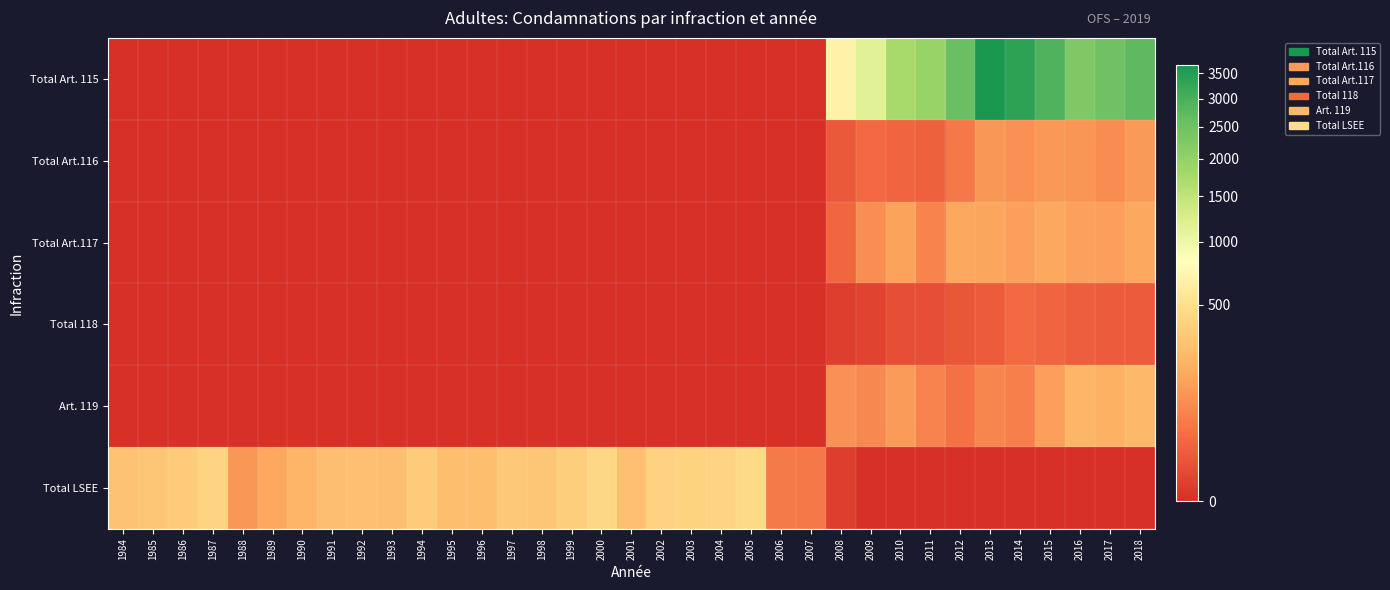

Reading right to left, transcribe all the data shown in this chart.

Total Art. 115: 2018=2726	2017=2484	2016=2268	2015=2912	2014=3349	2013=3659	2012=2563	2011=1931	2010=1742	2009=1142	2008=663	2007=0	2006=0	2005=0	2004=0	2003=0	2002=0	2001=0	2000=0	1999=0	1998=0	1997=0	1996=0	1995=0	1994=0	1993=0	1992=0	1991=0	1990=0	1989=0	1988=0	1987=0	1986=0	1985=0	1984=0
Total Art.116: 2018=121	2017=86	2016=108	2015=118	2014=98	2013=113	2012=49	2011=19	2010=23	2009=28	2008=13	2007=0	2006=0	2005=0	2004=0	2003=0	2002=0	2001=0	2000=0	1999=0	1998=0	1997=0	1996=0	1995=0	1994=0	1993=0	1992=0	1991=0	1990=0	1989=0	1988=0	1987=0	1986=0	1985=0	1984=0
Total Art.117: 2018=160	2017=137	2016=143	2015=160	2014=138	2013=157	2012=163	2011=70	2010=147	2009=91	2008=24	2007=0	2006=0	2005=0	2004=0	2003=0	2002=0	2001=0	2000=0	1999=0	1998=0	1997=0	1996=0	1995=0	1994=0	1993=0	1992=0	1991=0	1990=0	1989=0	1988=0	1987=0	1986=0	1985=0	1984=0
Total 118: 2018=15	2017=15	2016=18	2015=22	2014=29	2013=15	2012=11	2011=7	2010=7	2009=2	2008=1	2007=0	2006=0	2005=0	2004=0	2003=0	2002=0	2001=0	2000=0	1999=0	1998=0	1997=0	1996=0	1995=0	1994=0	1993=0	1992=0	1991=0	1990=0	1989=0	1988=0	1987=0	1986=0	1985=0	1984=0
Art. 119: 2018=236	2017=195	2016=213	2015=136	2014=61	2013=73	2012=38	2011=68	2010=128	2009=80	2008=100	2007=0	2006=0	2005=0	2004=0	2003=0	2002=0	2001=0	2000=0	1999=0	1998=0	1997=0	1996=0	1995=0	1994=0	1993=0	1992=0	1991=0	1990=0	1989=0	1988=0	1987=0	1986=0	1985=0	1984=0
Total LSEE: 2018=0	2017=0	2016=0	2015=0	2014=0	2013=0	2012=0	2011=0	2010=0	2009=0	2008=1	2007=50	2006=51	2005=454	2004=413	2003=398	2002=394	2001=278	2000=428	1999=362	1998=312	1997=330	1996=264	1995=264	1994=355	1993=273	1992=277	1991=271	1990=213	1989=166	1988=111	1987=404	1986=352	1985=310	1984=291